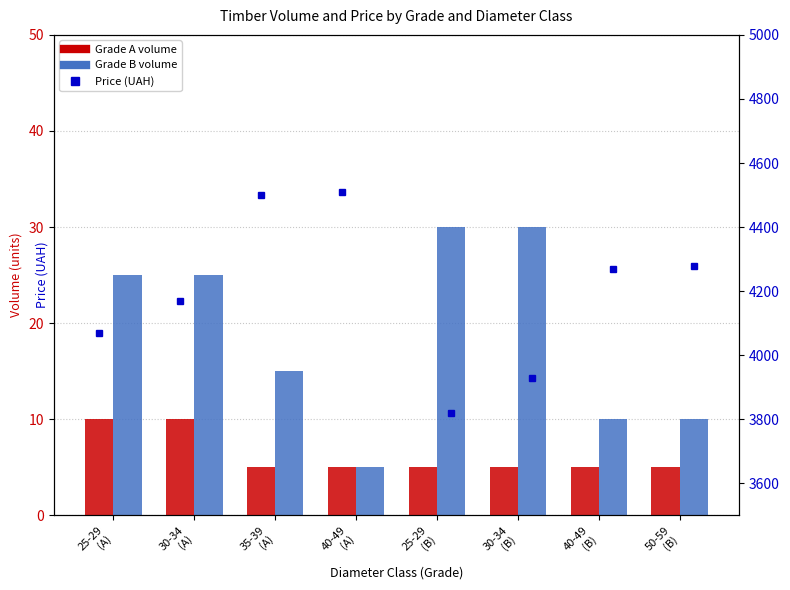

Are the bars grouped side by side (vs. stacked)?

Yes